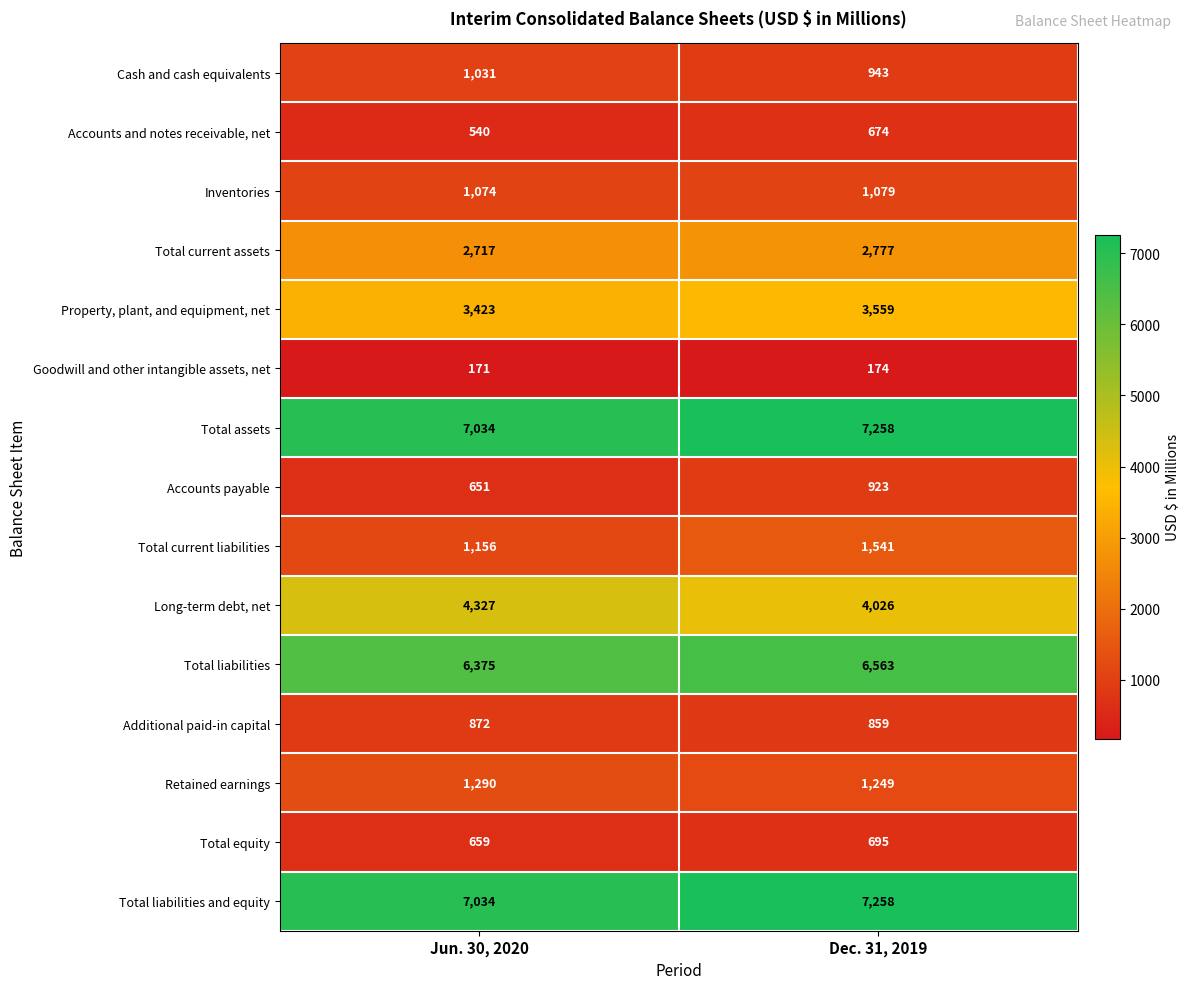

What is the spread (max minus min) of values at Jun. 30, 2020?

6863